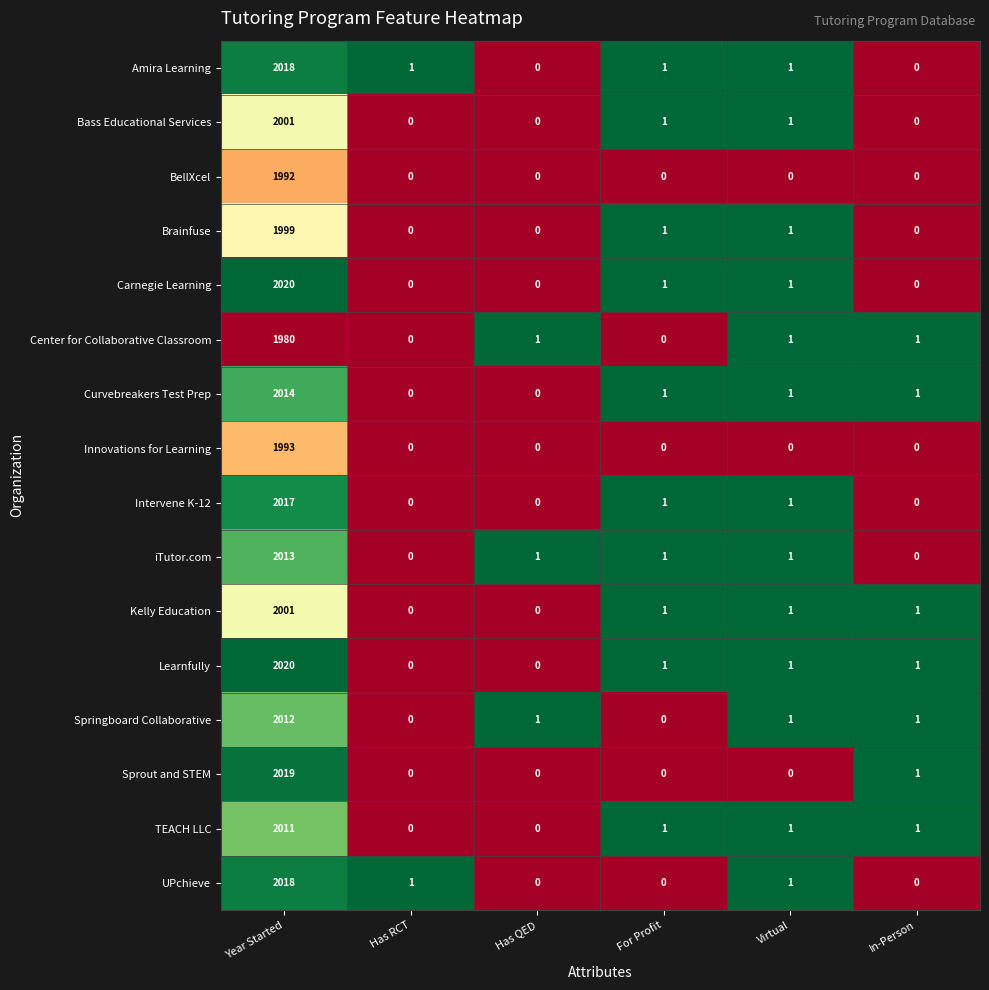

At which category is the sum across all series the highest?

Year Started